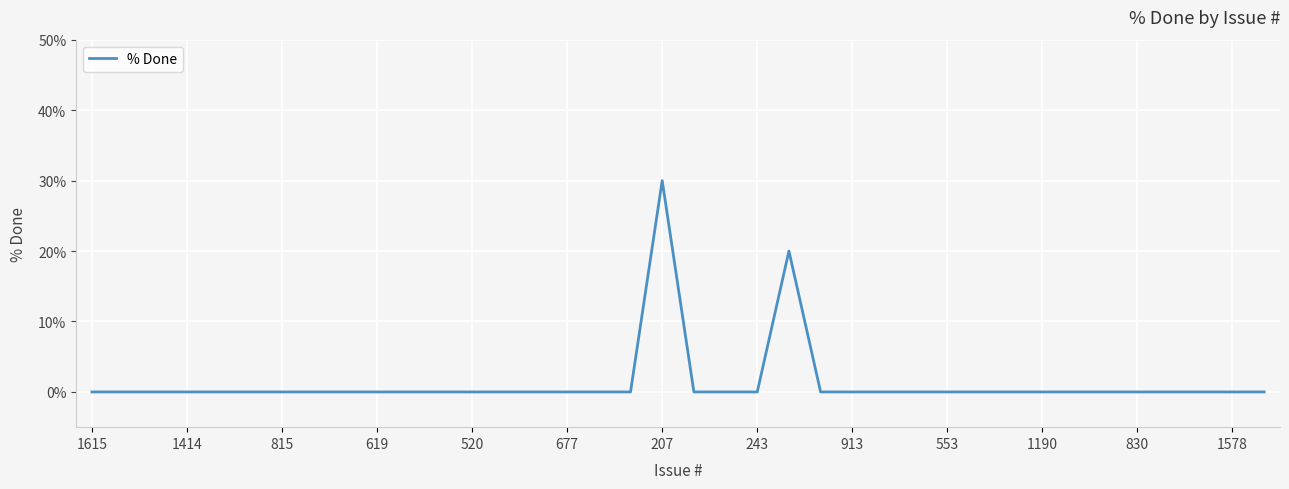

What is the greatest value displayed?

30